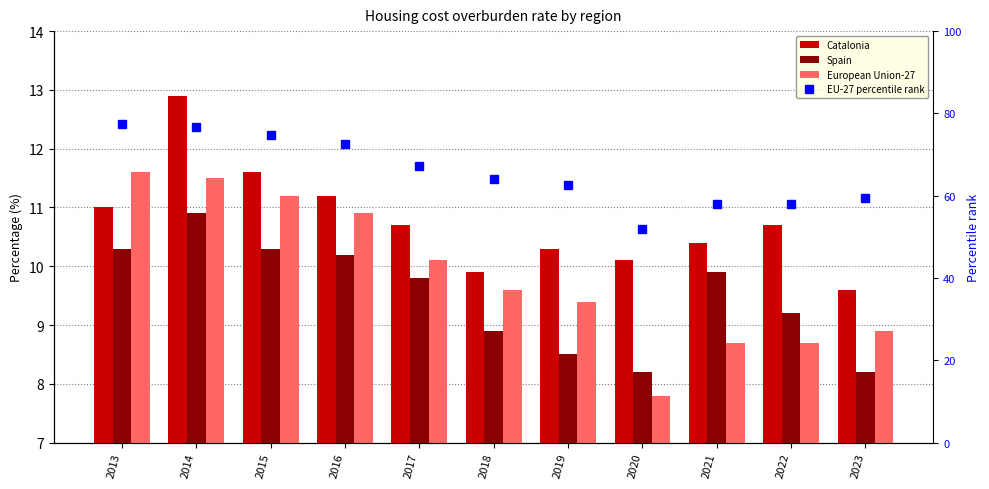

What is the total value across all series at 2016?

105.0